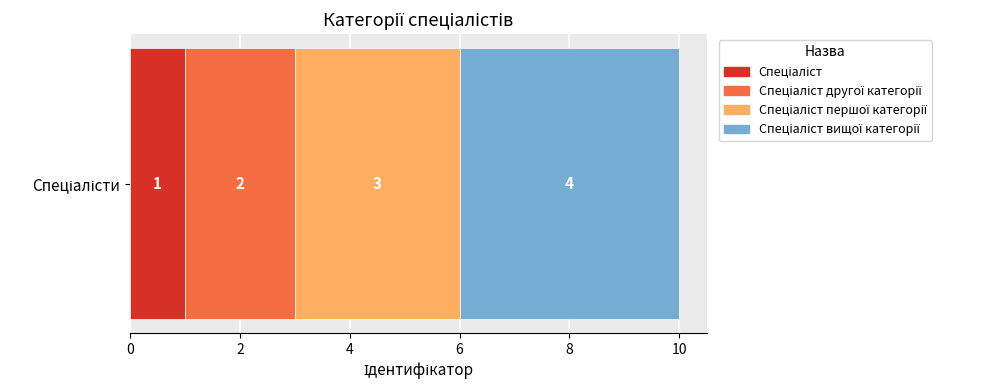

How many data points does each series have?

1